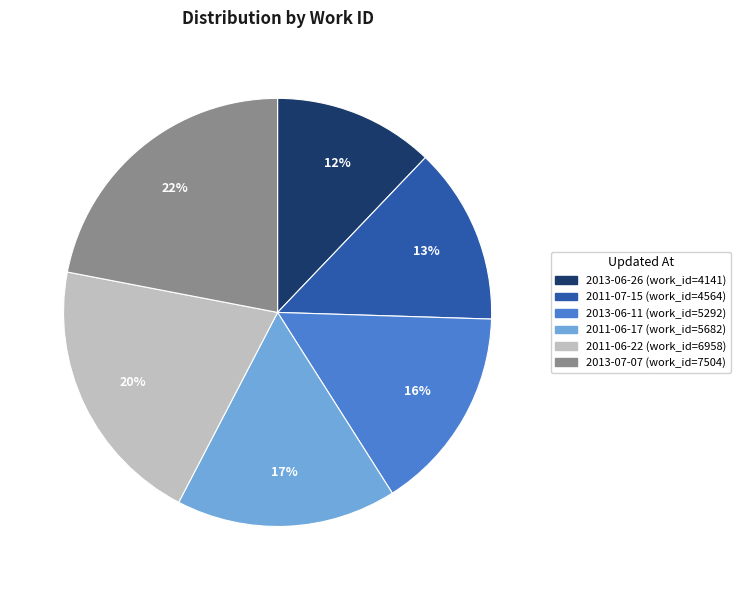

Which category has the biggest portion of the pie?

2013-07-07